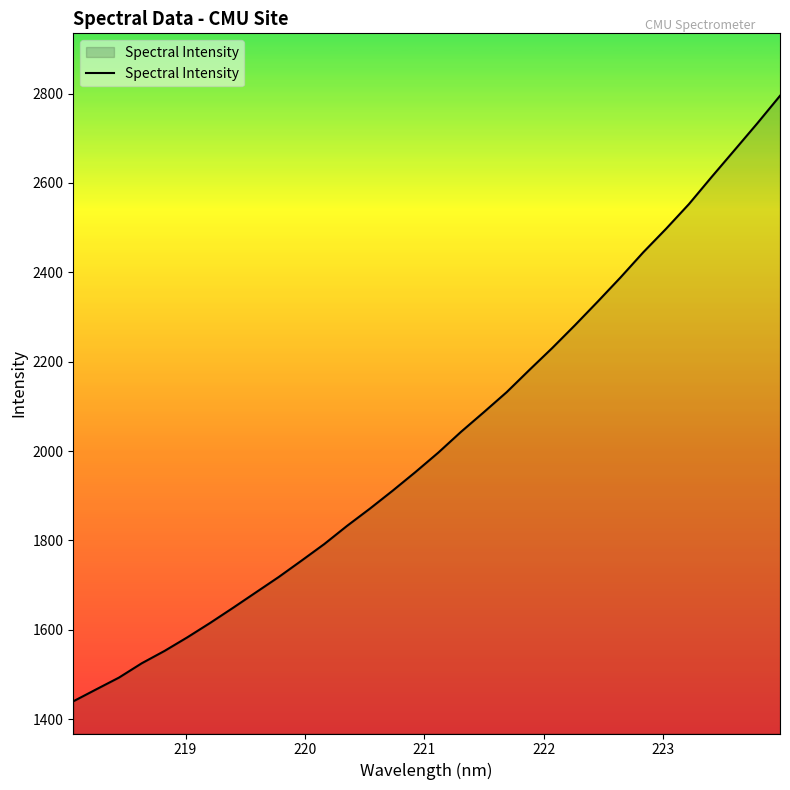

How many values exceed 1996?

16